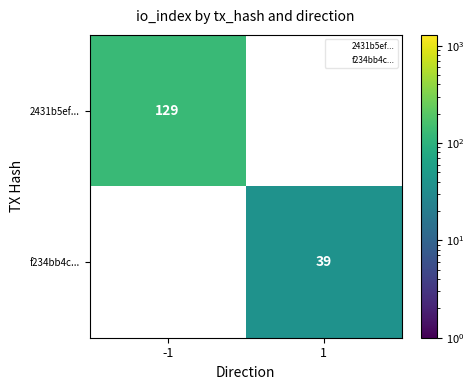

The f234bb4c... series shows 61.9 at 1. True or false?

False